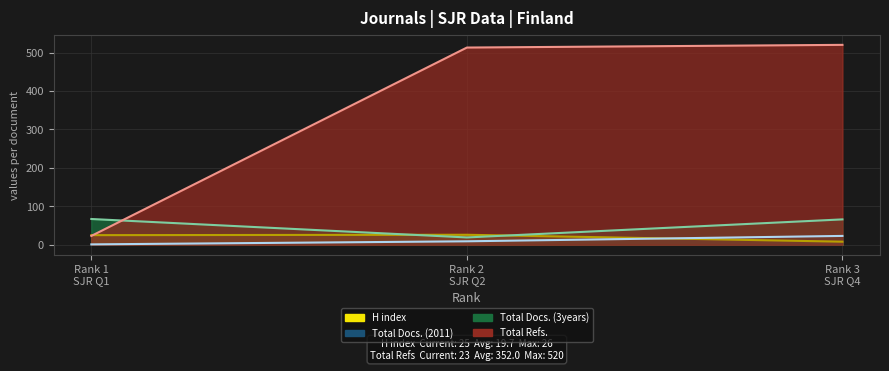

What is the total value across all series at Rank 1 SJR Q1?

116